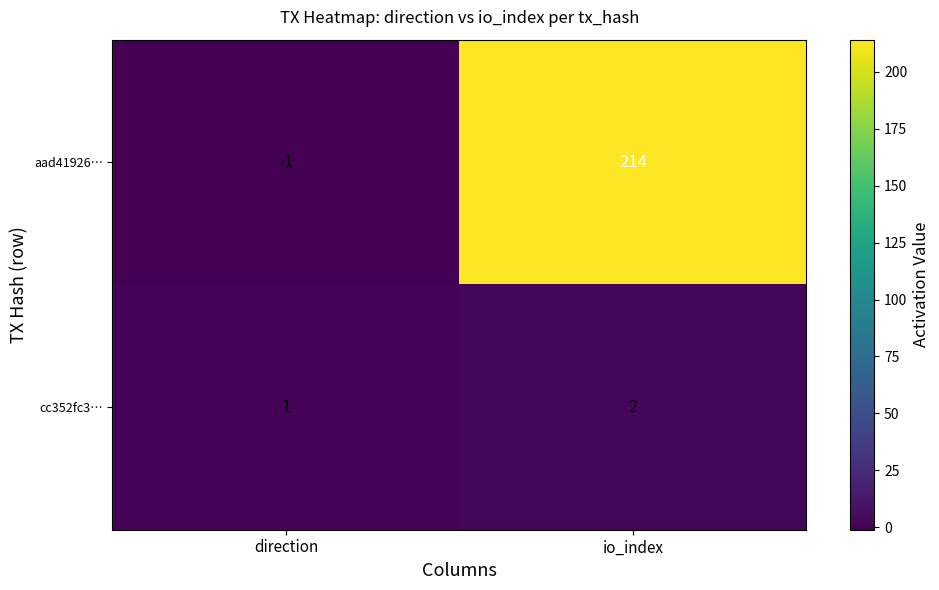

What is the difference between the aad41926… values at direction and io_index?

215